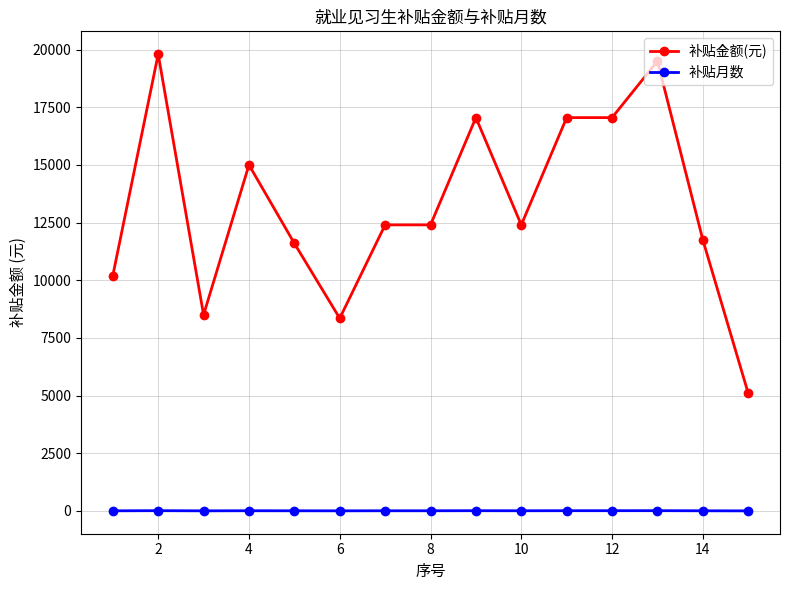

Which series has the largest range (max minus min)?

补贴金额(元)